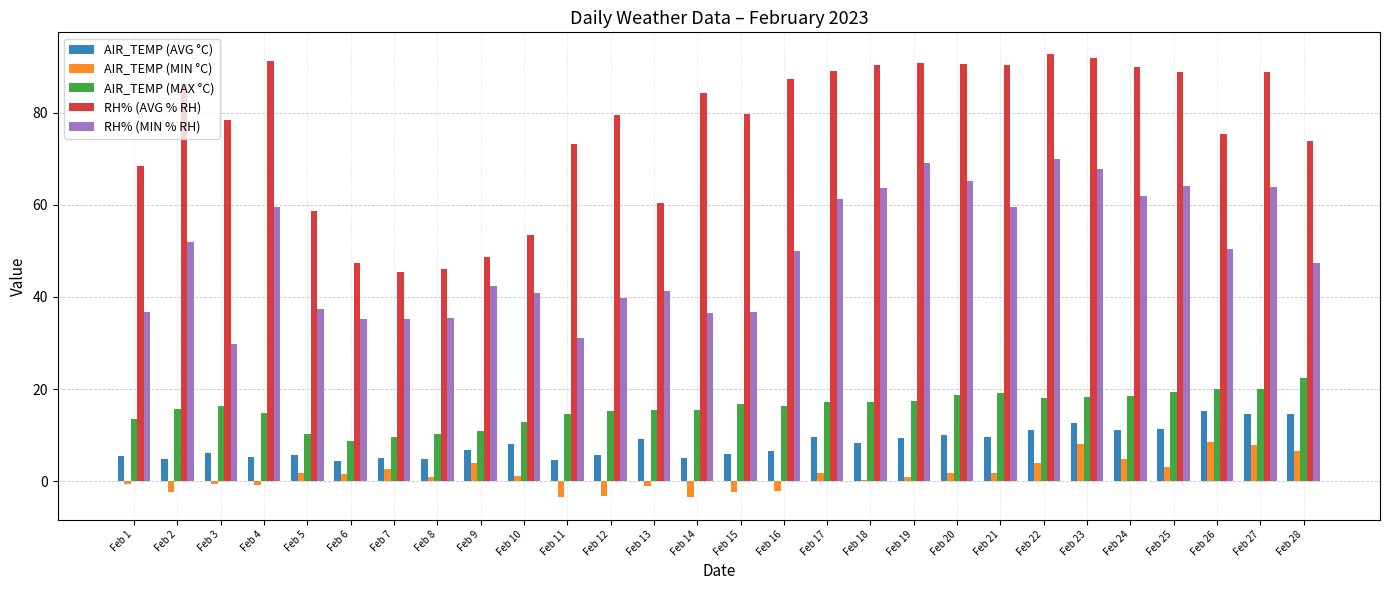

How many distinct data groups are displayed?

5